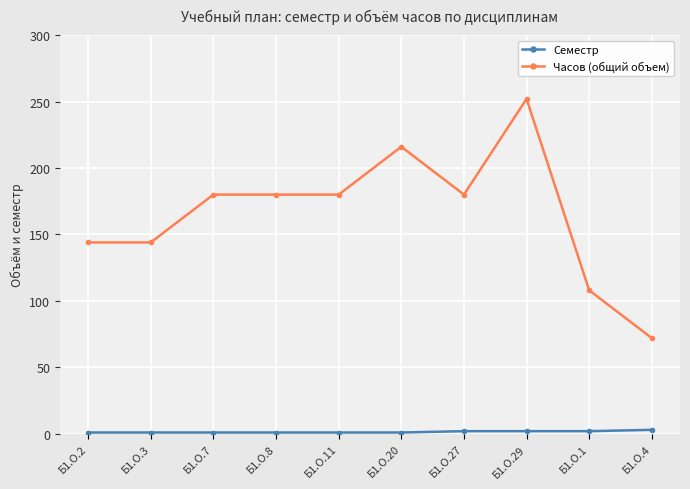

What is the label of the 7th point from the right?

Б1.О.8